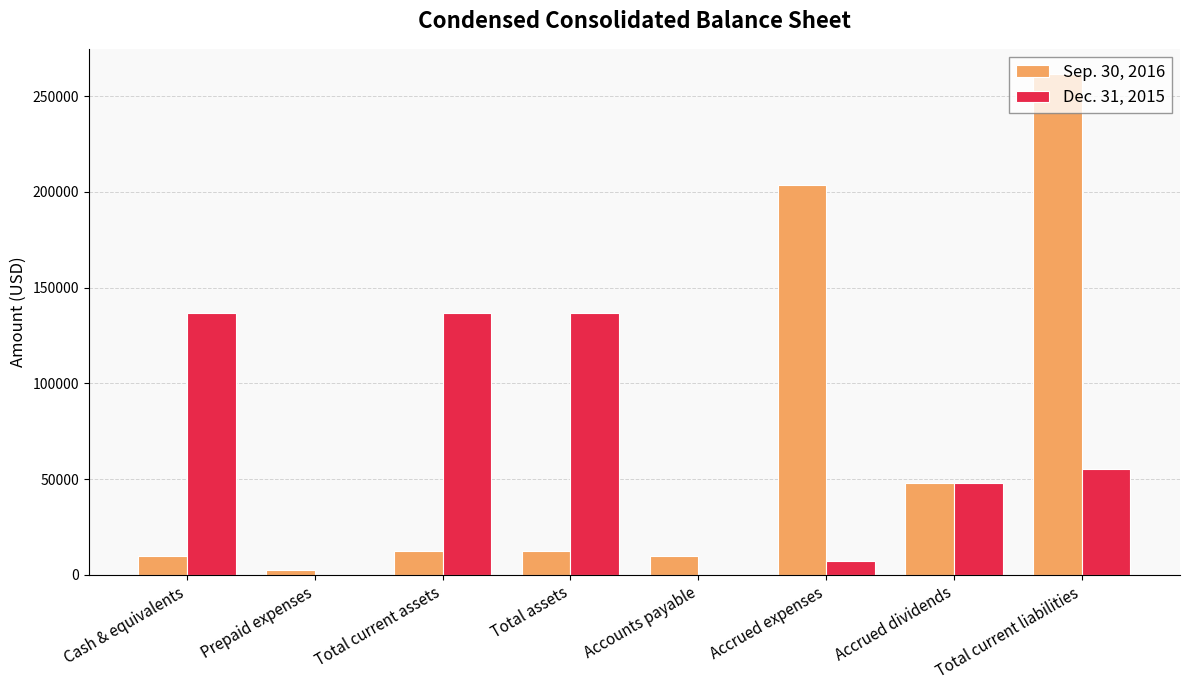

Is the value of Sep. 30, 2016 at Total assets greater than the value of Dec. 31, 2015 at Prepaid expenses?

Yes